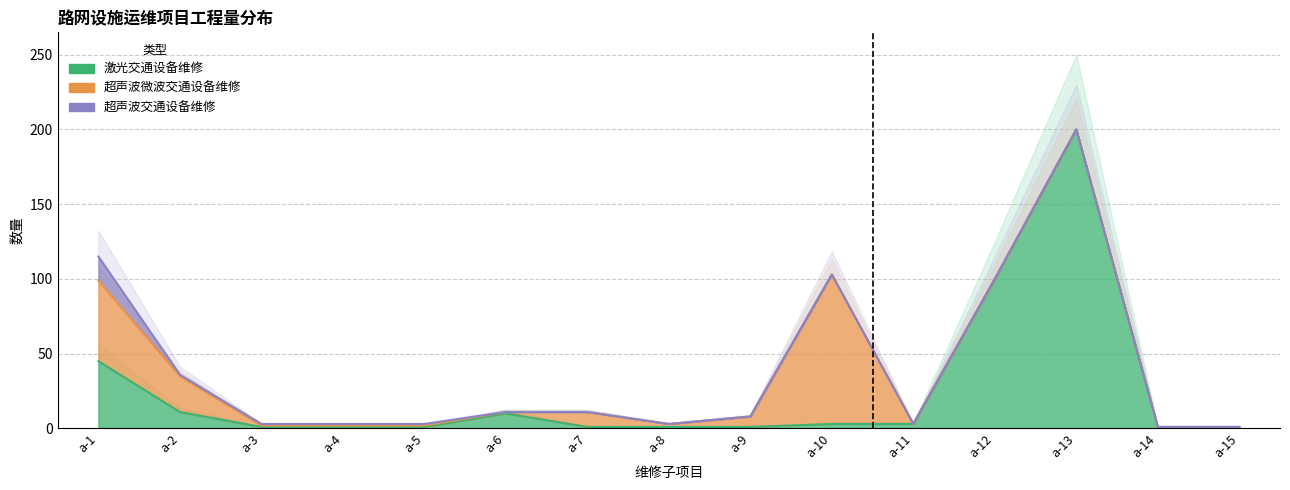

What is the total value across all series at a-12?

100